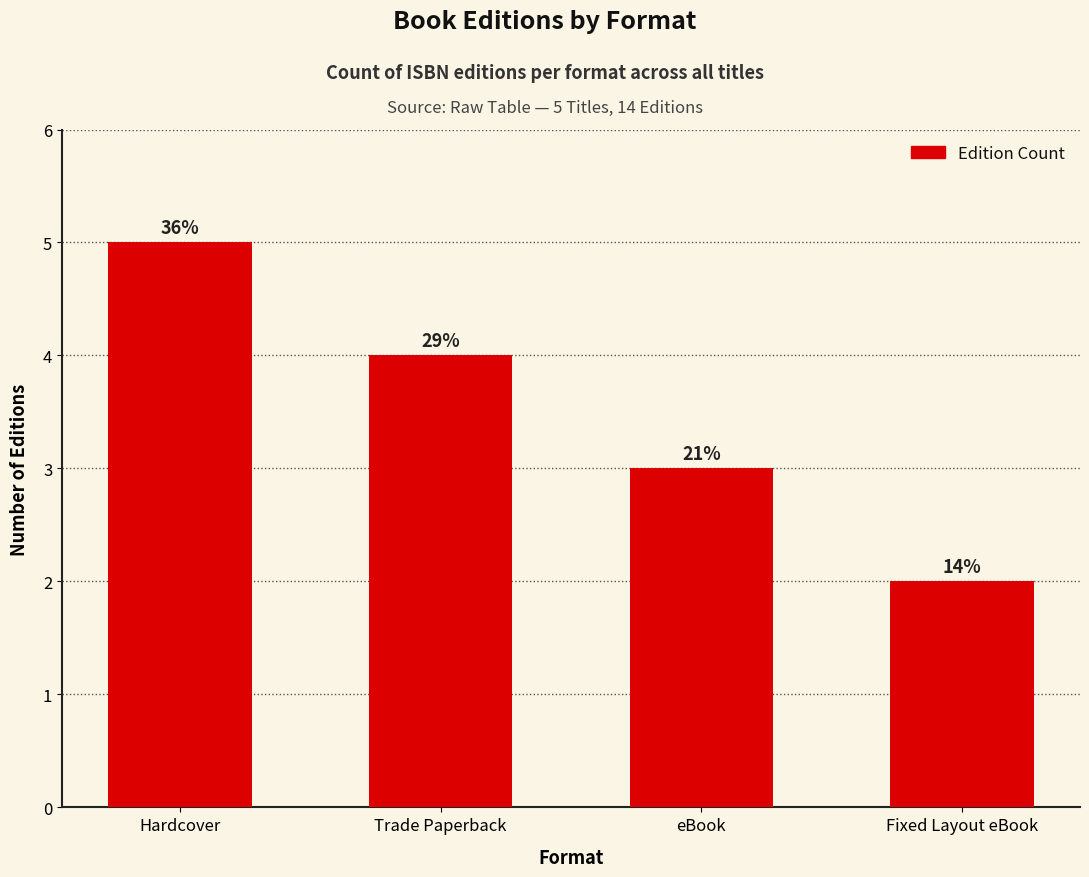

How many bars are there in total?

4